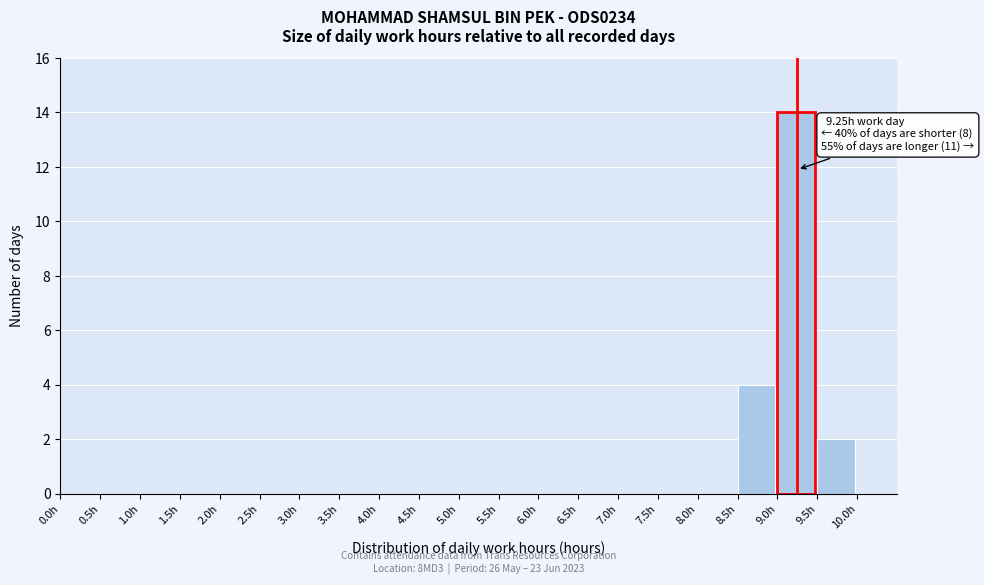

Which range on the x-axis has the tallest bar?

9.0 to 9.5